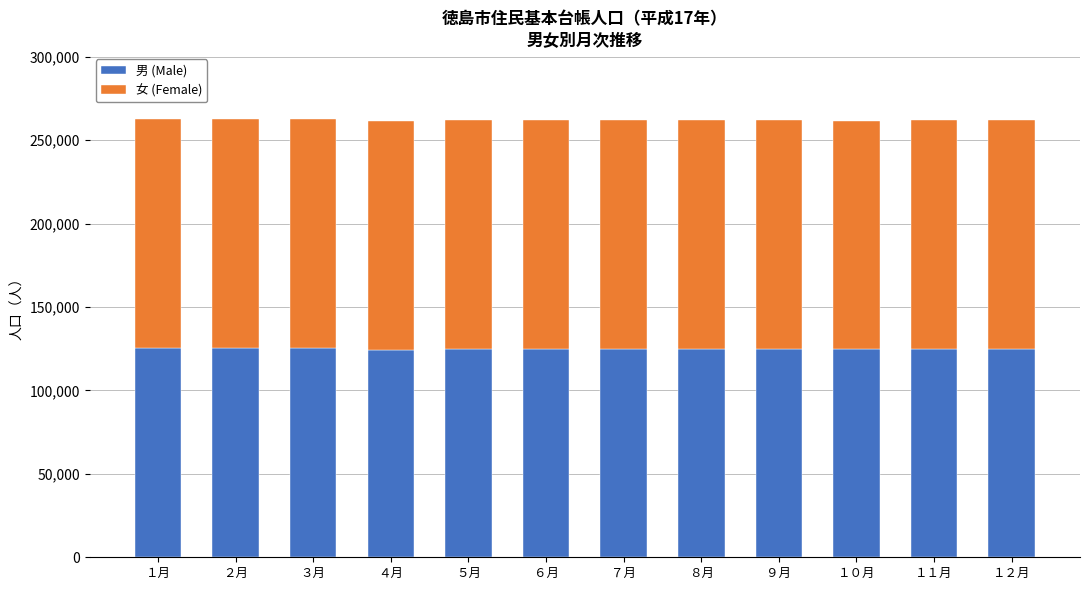

What is the total value across all series at １１月?

261914